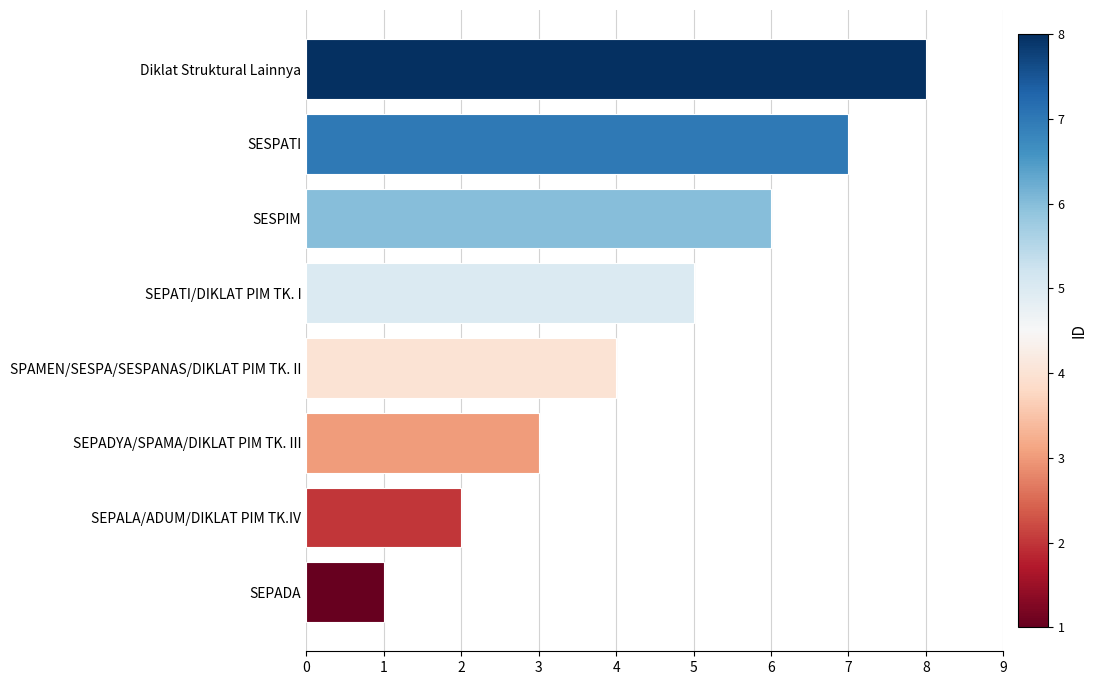

What is the sum of all values?

36